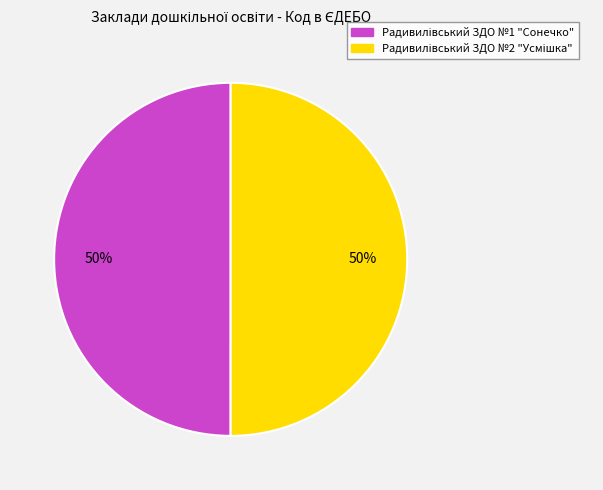

What percentage is the Радивилівський ЗДО №2 "Усмішка" slice, to the nearest percent?

50%